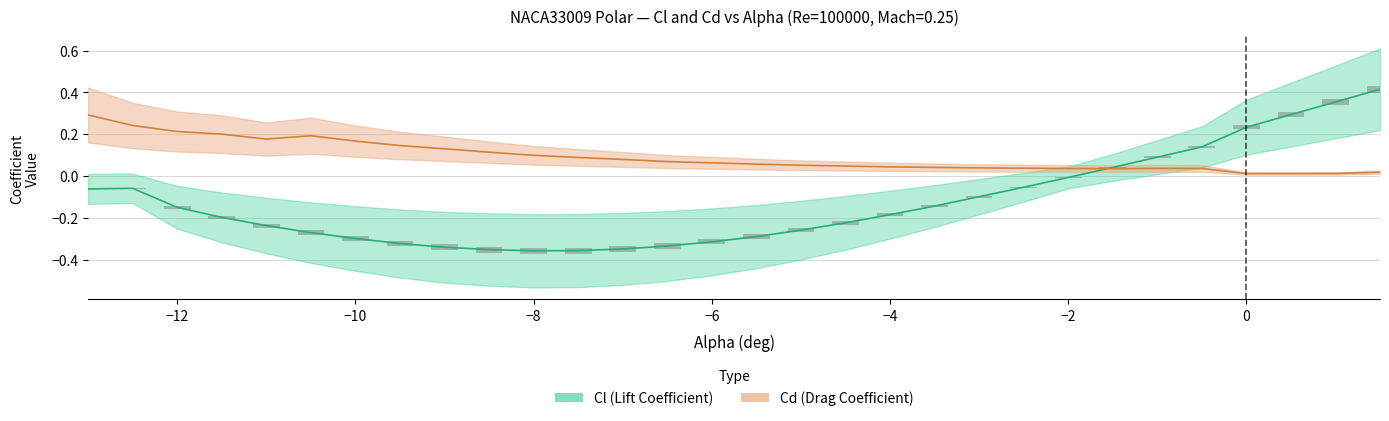

Is the value of Cl (Lift Coefficient) at -8.5 greater than the value of Cd (Drag Coefficient) at -4.5?

No